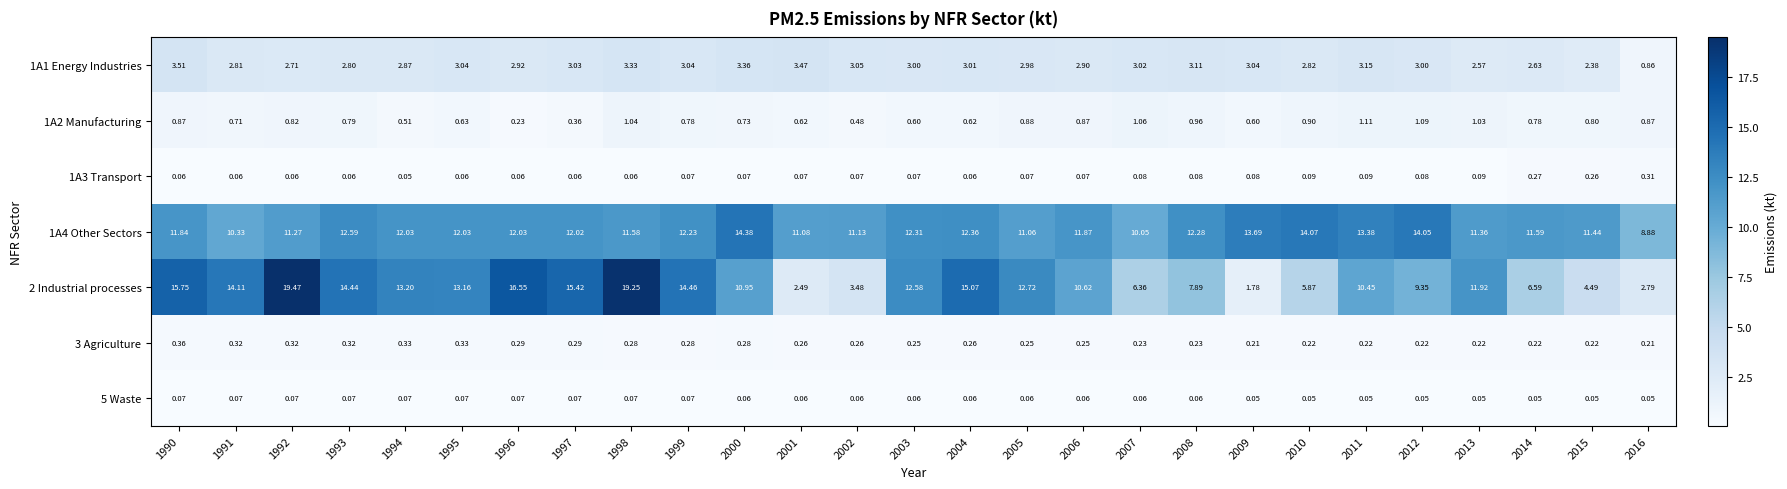

Is the value of 5 Waste at 2015 greater than the value of 1A4 Other Sectors at 2015?

No